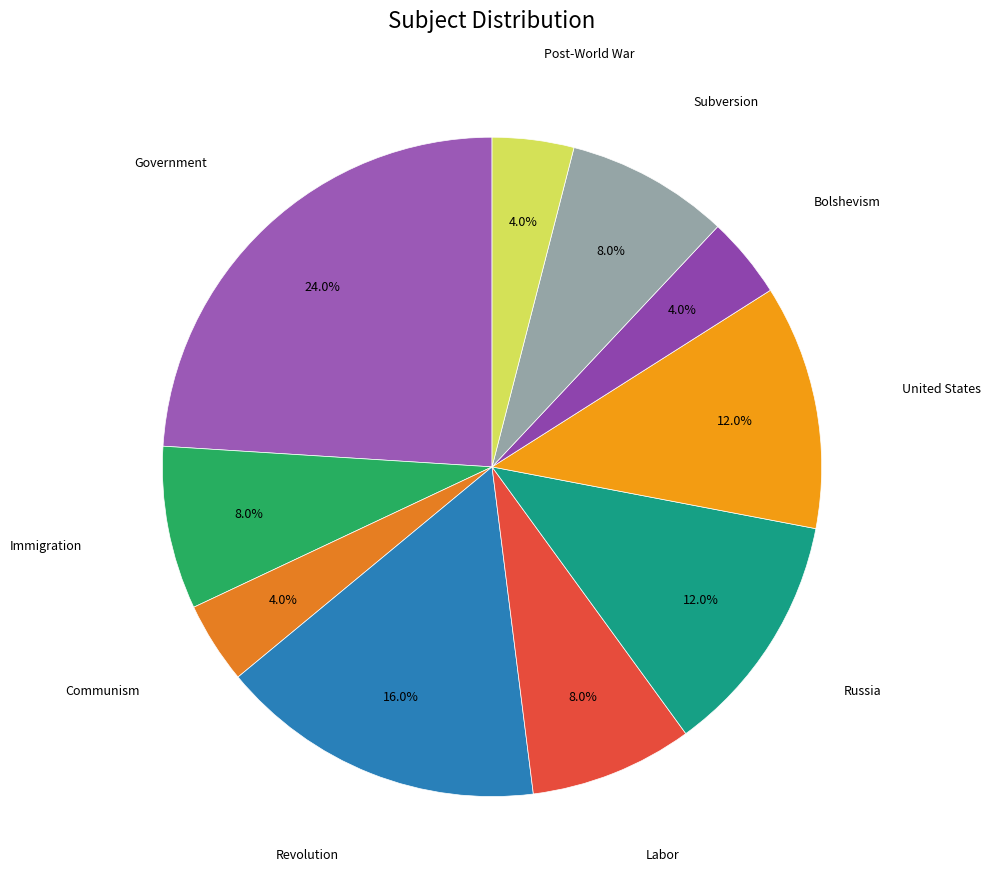

To the nearest percent, what percentage of the pie is Labor?

8%